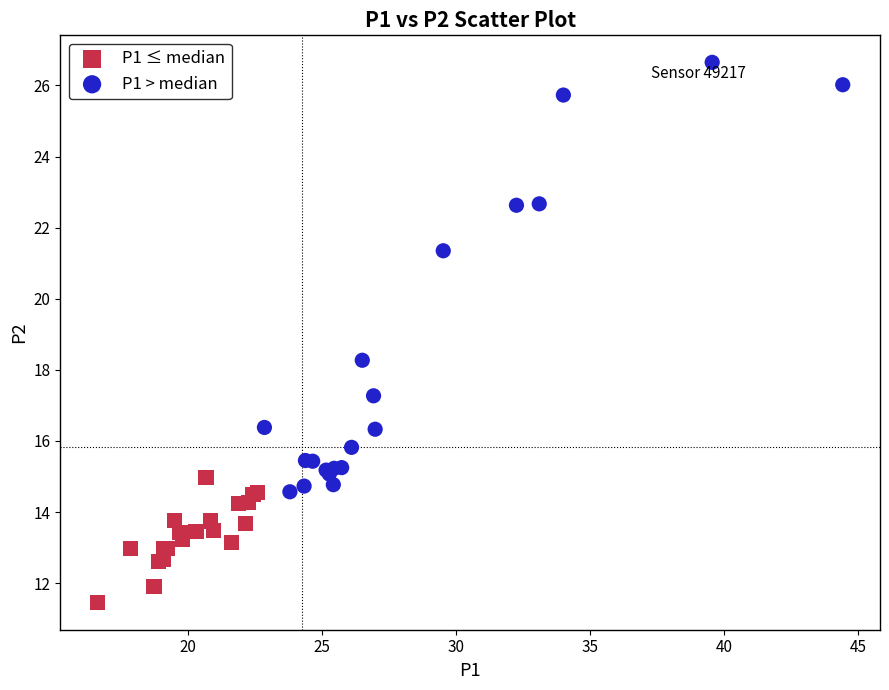

Which series has the widest spread of Y values?

P1 > median